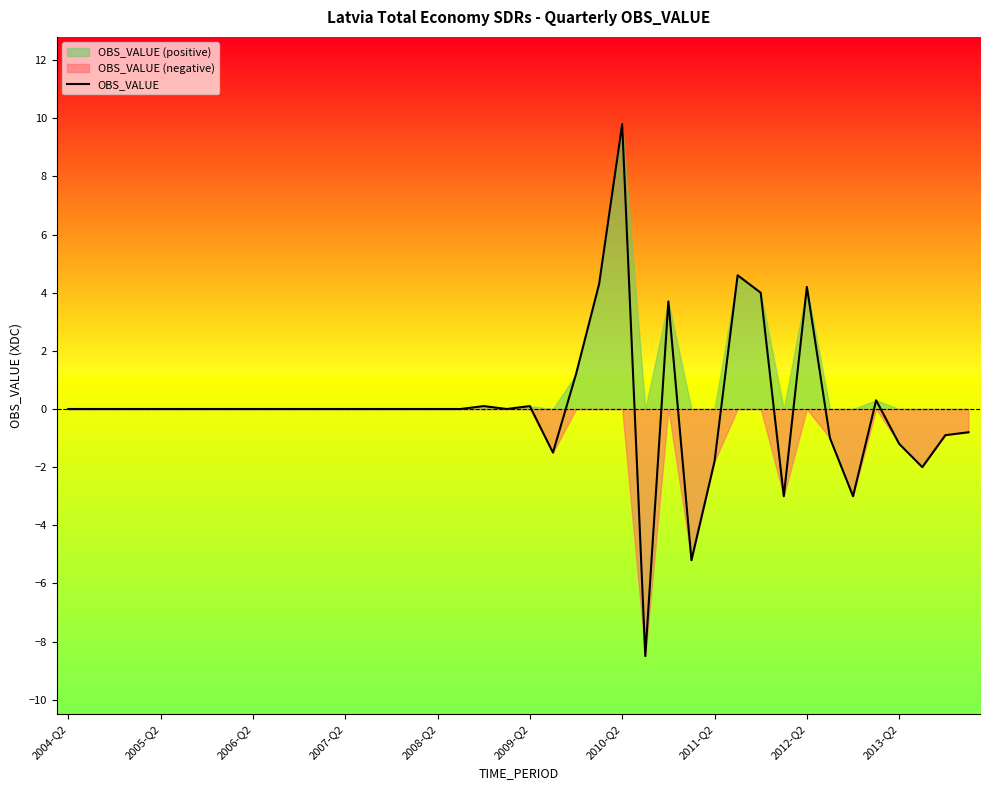

What is the lowest value of the OBS_VALUE series?

-8.5